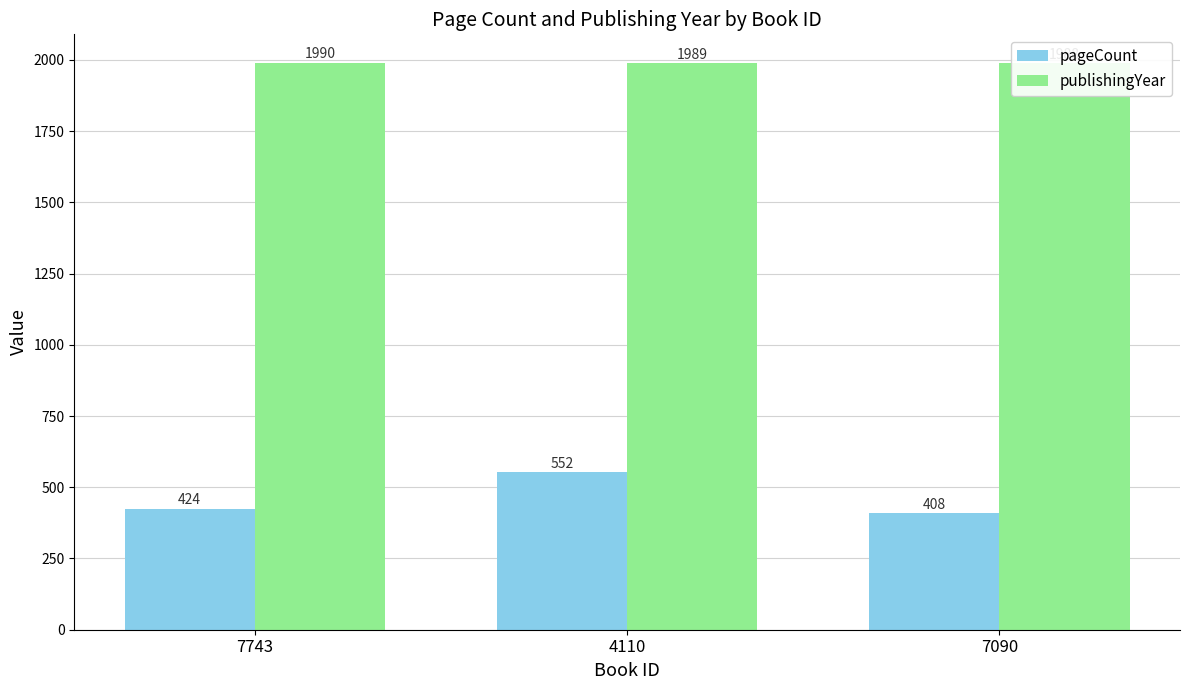

At which label is publishingYear closest to 1989?

4110